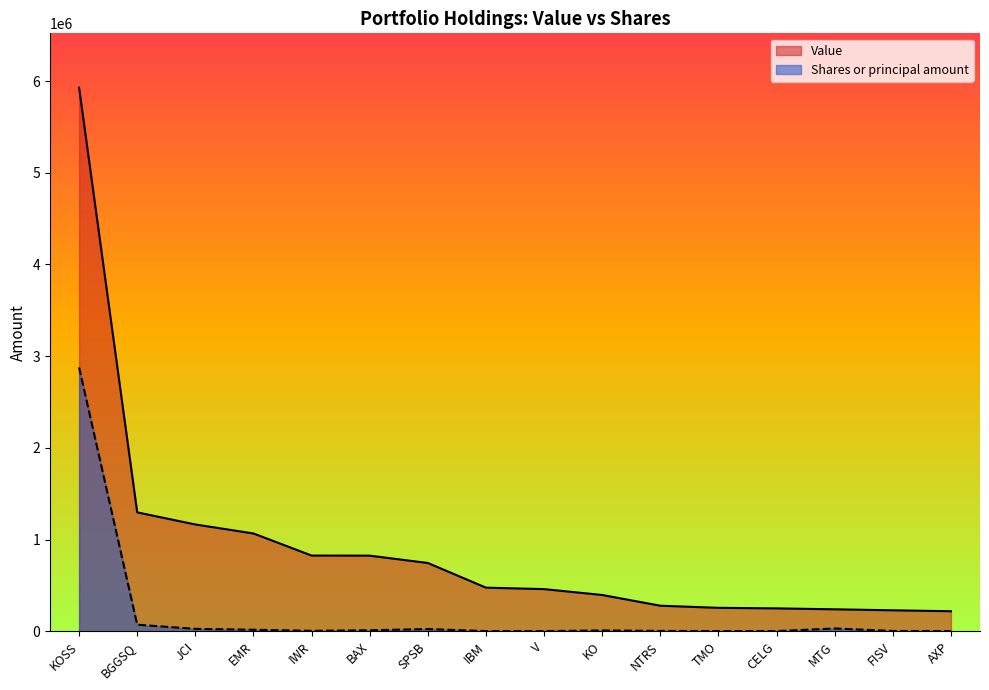

At SPSB, list the series in order from smallest to largest.

Shares or principal amount, Value